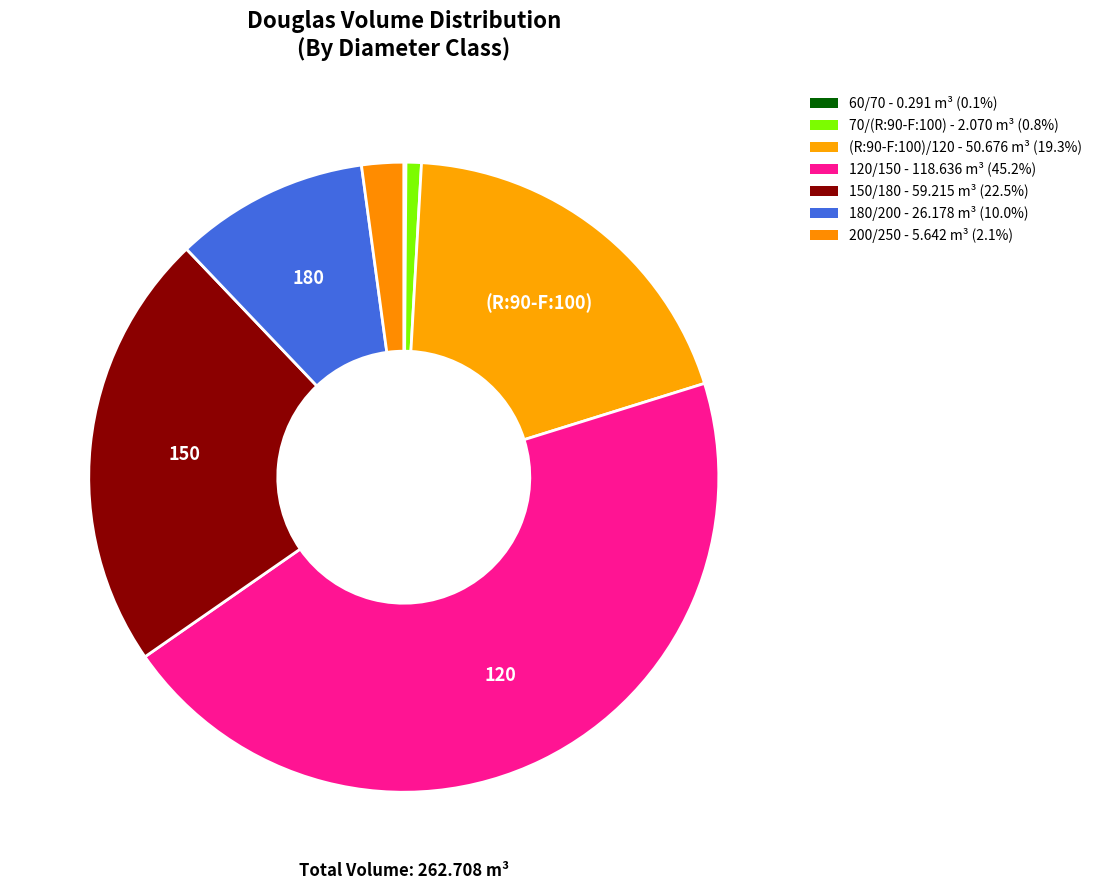

Count the number of slices in the pie.

7